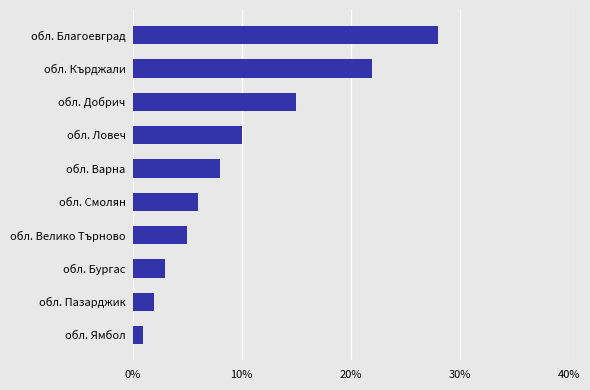

Does the chart contain any negative values?

No